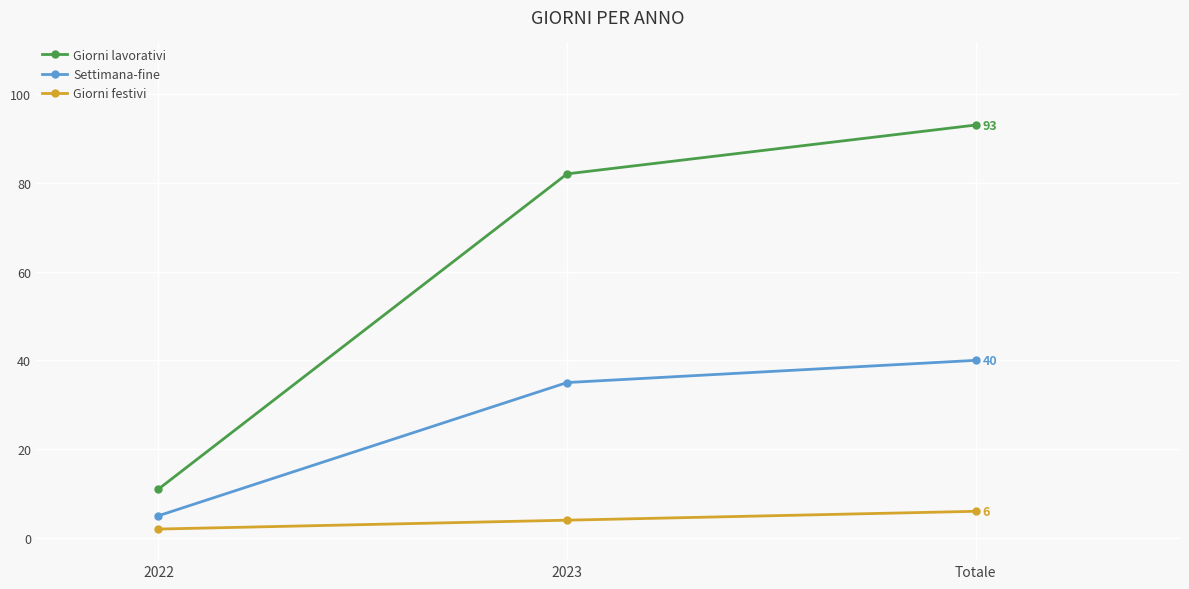

Reading left to right, transcribe all the data shown in this chart.

Giorni lavorativi: 2022=11	2023=82	Totale=93
Settimana-fine: 2022=5	2023=35	Totale=40
Giorni festivi: 2022=2	2023=4	Totale=6